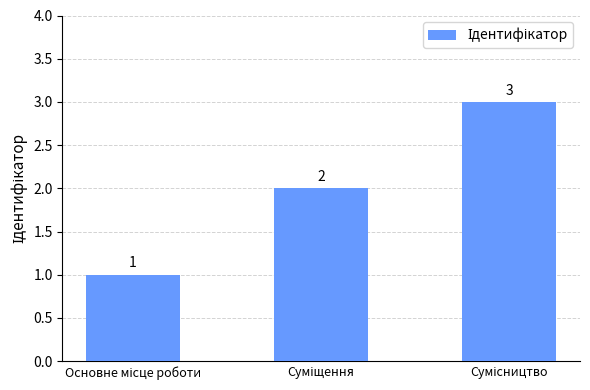

How many values are below 2?

1